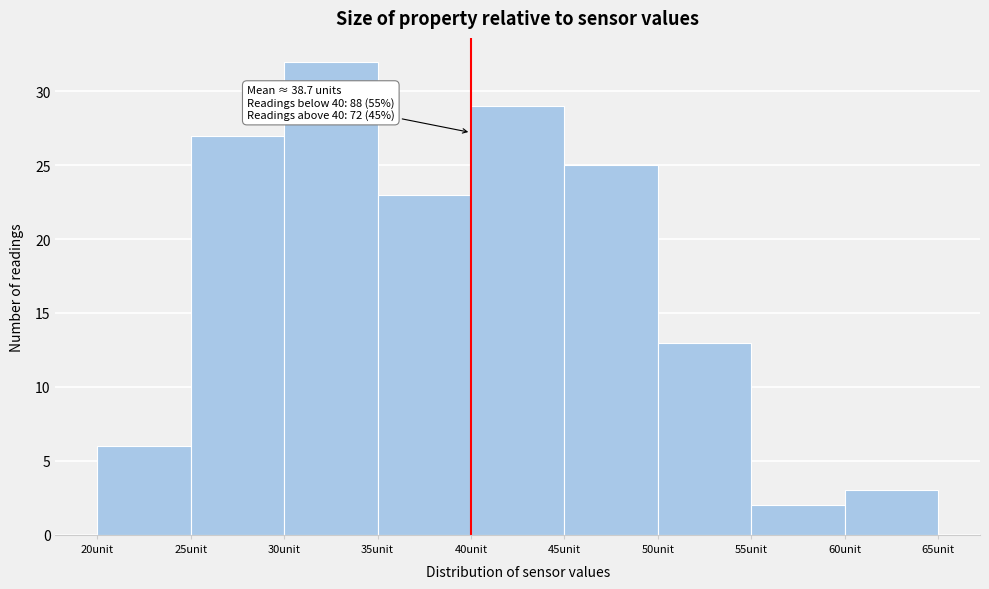

Which range on the x-axis has the tallest bar?

30 to 35